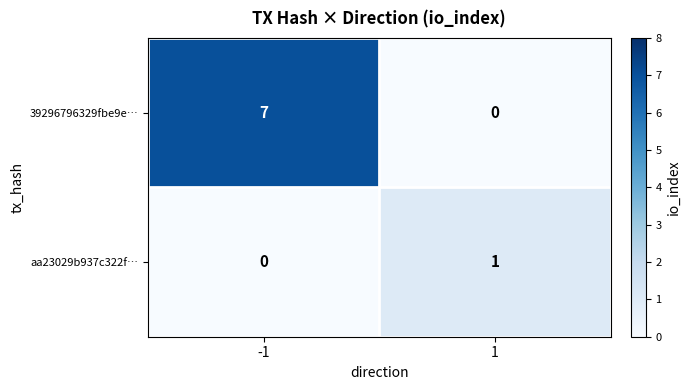

What is the maximum value for 39296796329fbe9e…?

7